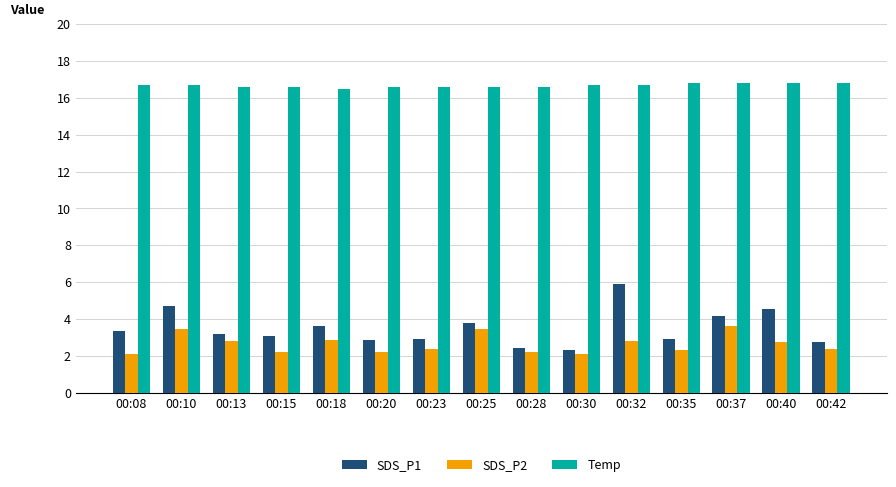

What is the spread (max minus min) of values at 00:18?

13.7